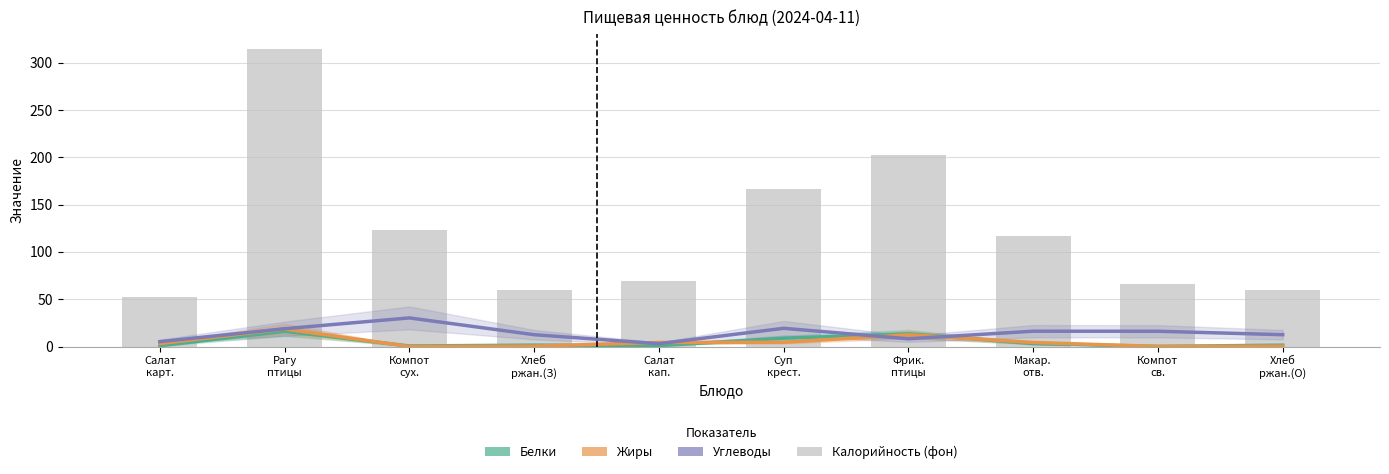

Which series has the widest spread of values?

Углеводы